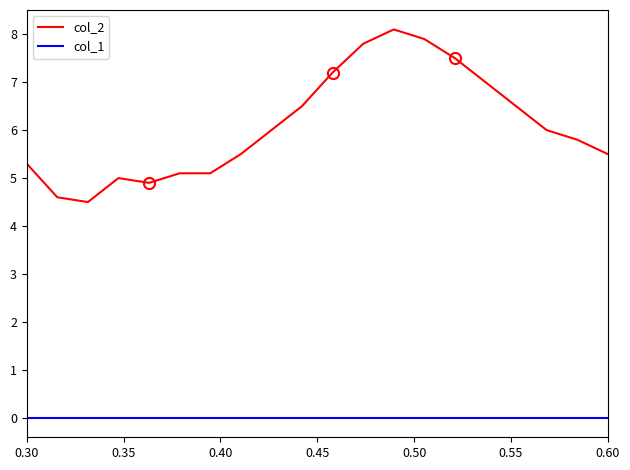

Which series has the largest range (max minus min)?

col_2